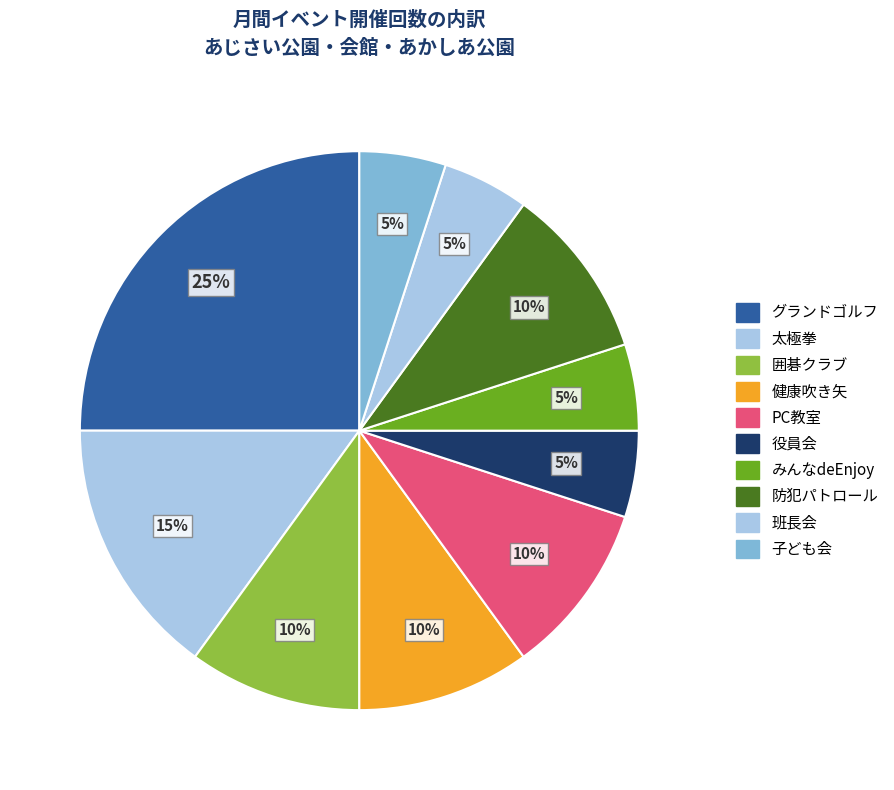

How many segments does this pie chart have?

10